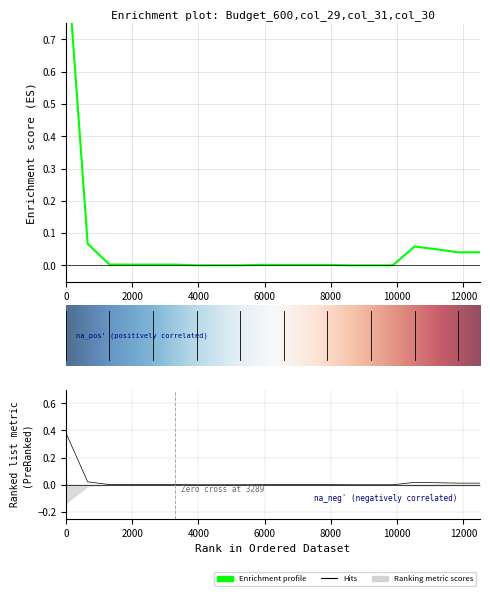

Is the value of col_29 at 5 greater than the value of col_31 at 15?

Yes